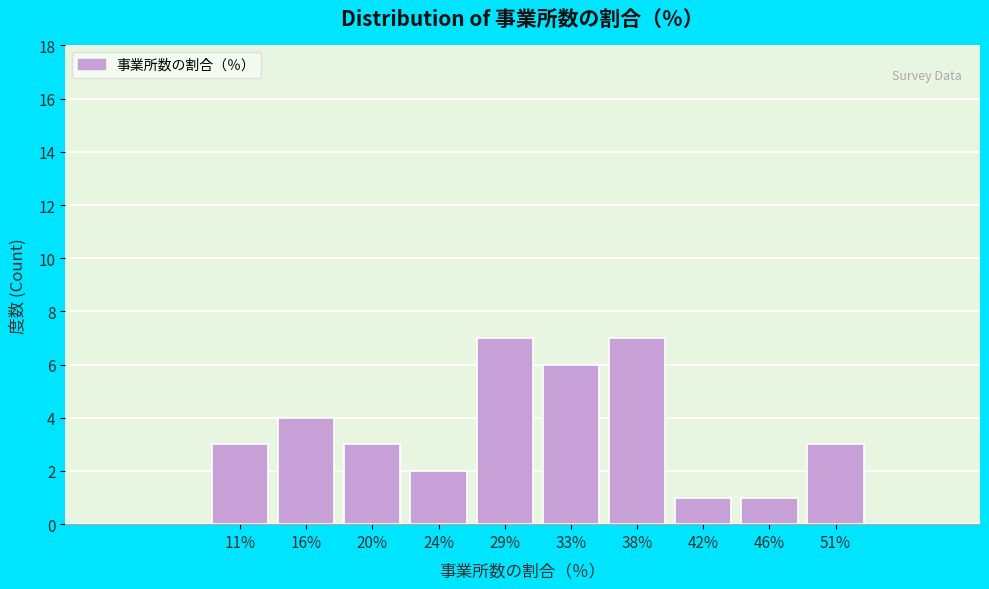

What is the height of the bar covering 22.5 to 26.5 on the x-axis? Neither the bar edges nor the heights are printed on the chart, so give them approximately, as read against the axes.

2